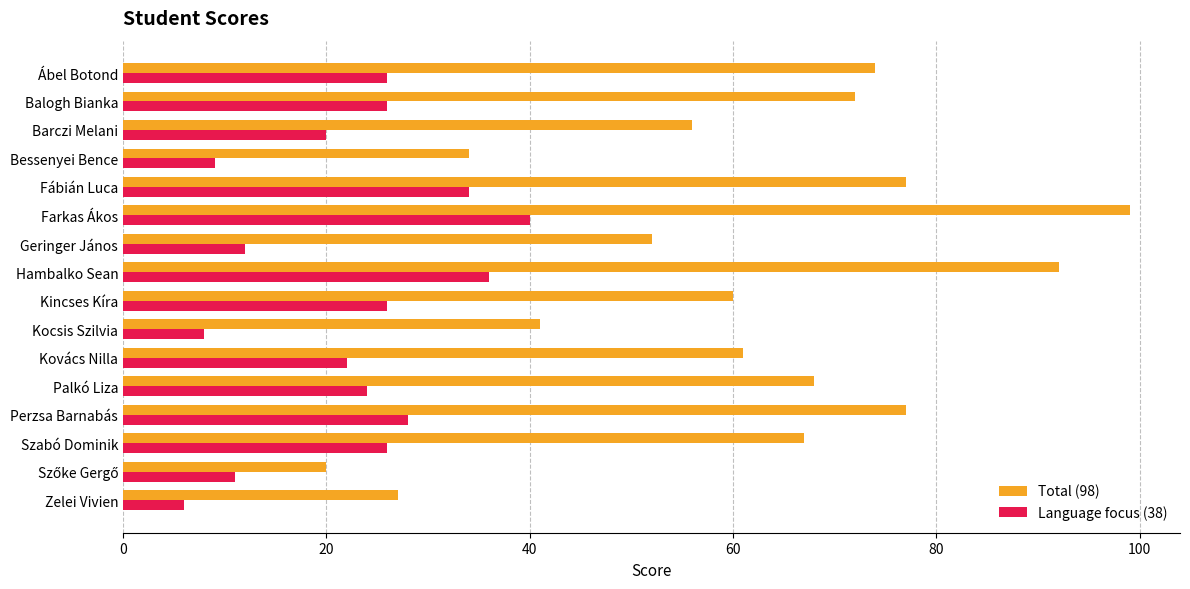

What is the minimum value shown in the chart?

6